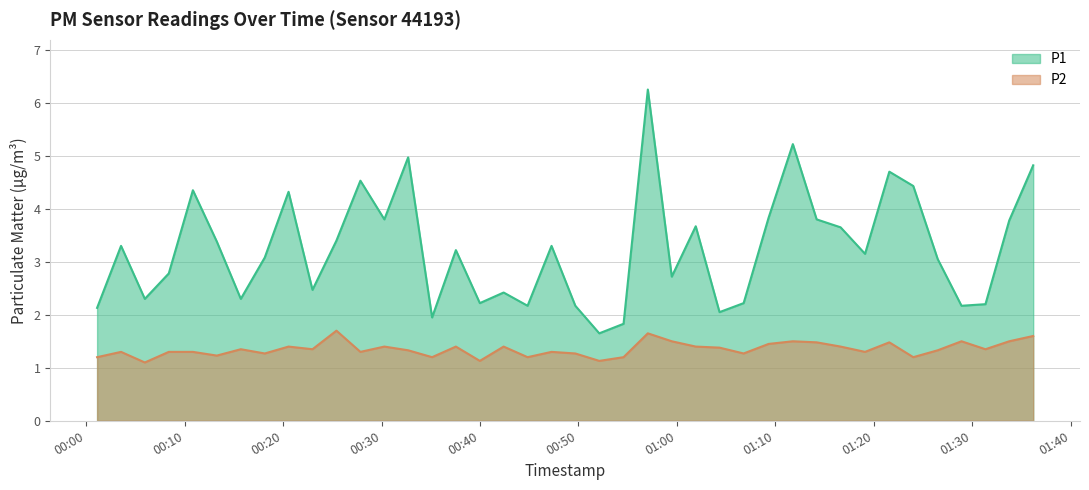

Reading left to right, transcribe all the data shown in this chart.

P1: 2023-09-07T00:01:06=2.1	2023-09-07T00:03:32=3.3	2023-09-07T00:05:57=2.3	2023-09-07T00:08:23=2.8	2023-09-07T00:10:50=4.3	2023-09-07T00:13:16=3.4	2023-09-07T00:15:42=2.3	2023-09-07T00:18:08=3.1	2023-09-07T00:20:33=4.3	2023-09-07T00:22:59=2.5	2023-09-07T00:25:25=3.4	2023-09-07T00:27:51=4.5	2023-09-07T00:30:17=3.8	2023-09-07T00:32:42=5.0	2023-09-07T00:35:08=1.9	2023-09-07T00:37:33=3.2	2023-09-07T00:39:59=2.2	2023-09-07T00:42:24=2.4	2023-09-07T00:44:50=2.2	2023-09-07T00:47:16=3.3	2023-09-07T00:49:41=2.2	2023-09-07T00:52:07=1.6	2023-09-07T00:54:35=1.8	2023-09-07T00:57:03=6.2	2023-09-07T00:59:29=2.7	2023-09-07T01:01:55=3.7	2023-09-07T01:04:20=2.0	2023-09-07T01:06:47=2.2	2023-09-07T01:09:19=3.8	2023-09-07T01:11:47=5.2	2023-09-07T01:14:12=3.8	2023-09-07T01:16:38=3.6	2023-09-07T01:19:07=3.1	2023-09-07T01:21:35=4.7	2023-09-07T01:24:01=4.4	2023-09-07T01:26:30=3.0	2023-09-07T01:28:55=2.2	2023-09-07T01:31:21=2.2	2023-09-07T01:33:46=3.8	2023-09-07T01:36:12=4.8
P2: 2023-09-07T00:01:06=1.2	2023-09-07T00:03:32=1.3	2023-09-07T00:05:57=1.1	2023-09-07T00:08:23=1.3	2023-09-07T00:10:50=1.3	2023-09-07T00:13:16=1.2	2023-09-07T00:15:42=1.4	2023-09-07T00:18:08=1.3	2023-09-07T00:20:33=1.4	2023-09-07T00:22:59=1.4	2023-09-07T00:25:25=1.7	2023-09-07T00:27:51=1.3	2023-09-07T00:30:17=1.4	2023-09-07T00:32:42=1.3	2023-09-07T00:35:08=1.2	2023-09-07T00:37:33=1.4	2023-09-07T00:39:59=1.1	2023-09-07T00:42:24=1.4	2023-09-07T00:44:50=1.2	2023-09-07T00:47:16=1.3	2023-09-07T00:49:41=1.3	2023-09-07T00:52:07=1.1	2023-09-07T00:54:35=1.2	2023-09-07T00:57:03=1.6	2023-09-07T00:59:29=1.5	2023-09-07T01:01:55=1.4	2023-09-07T01:04:20=1.4	2023-09-07T01:06:47=1.3	2023-09-07T01:09:19=1.4	2023-09-07T01:11:47=1.5	2023-09-07T01:14:12=1.5	2023-09-07T01:16:38=1.4	2023-09-07T01:19:07=1.3	2023-09-07T01:21:35=1.5	2023-09-07T01:24:01=1.2	2023-09-07T01:26:30=1.3	2023-09-07T01:28:55=1.5	2023-09-07T01:31:21=1.4	2023-09-07T01:33:46=1.5	2023-09-07T01:36:12=1.6